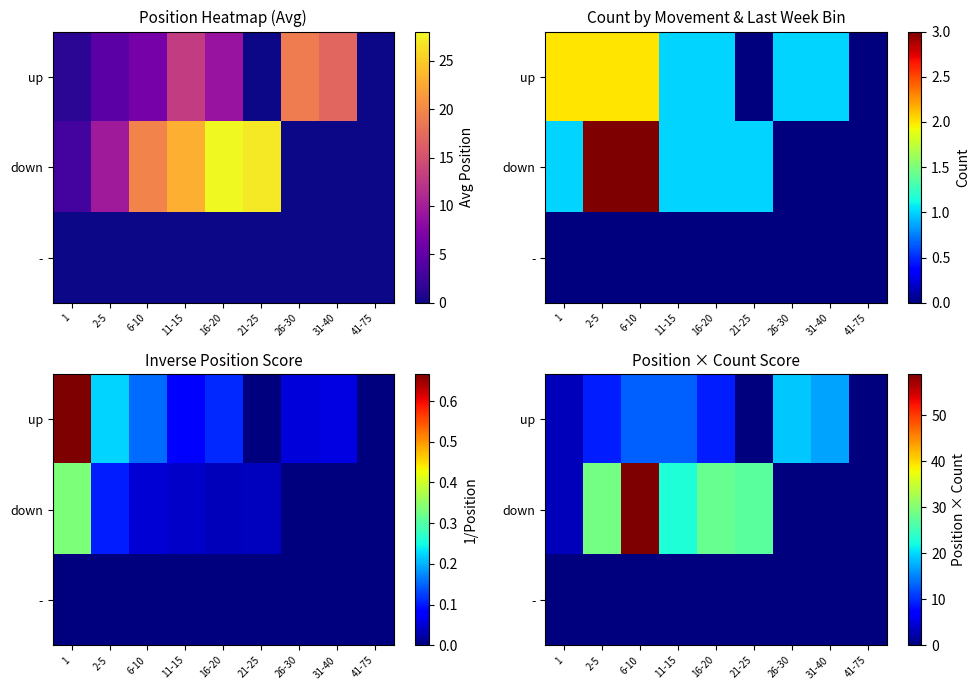

The up series shows 5 at 2-5. True or false?

False